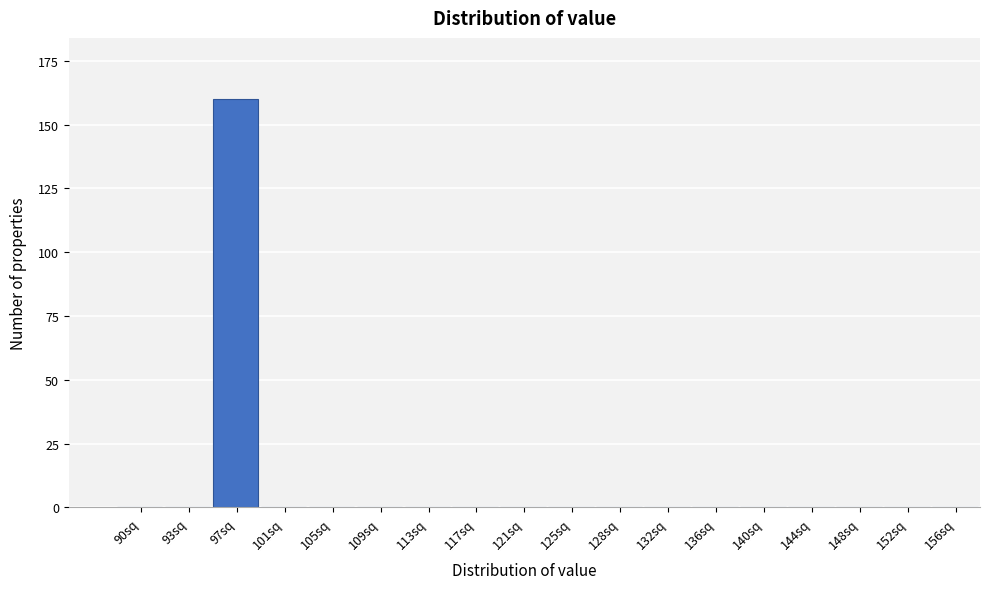

Reading left to right, list all the values displayed in this chart.

90sq=0	93sq=0	97sq=160	101sq=0	105sq=0	109sq=0	113sq=0	117sq=0	121sq=0	125sq=0	128sq=0	132sq=0	136sq=0	140sq=0	144sq=0	148sq=0	152sq=0	156sq=0